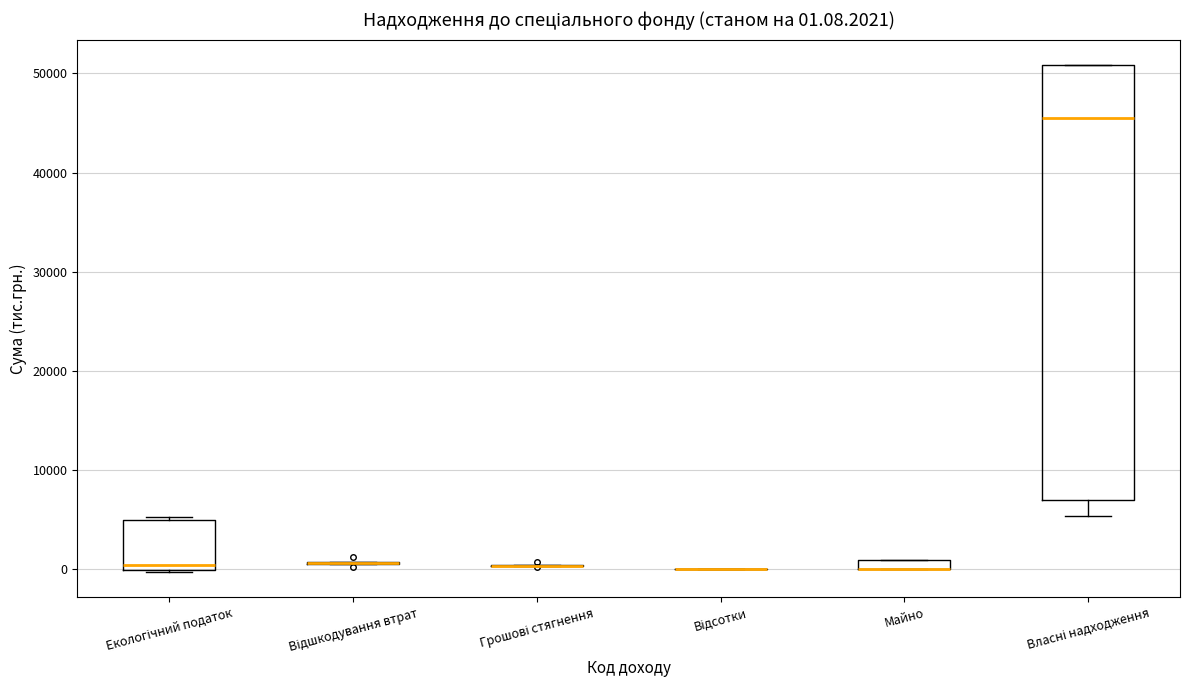

Which box is the tallest, from its lower edge to its upper edge?

Власні надходження